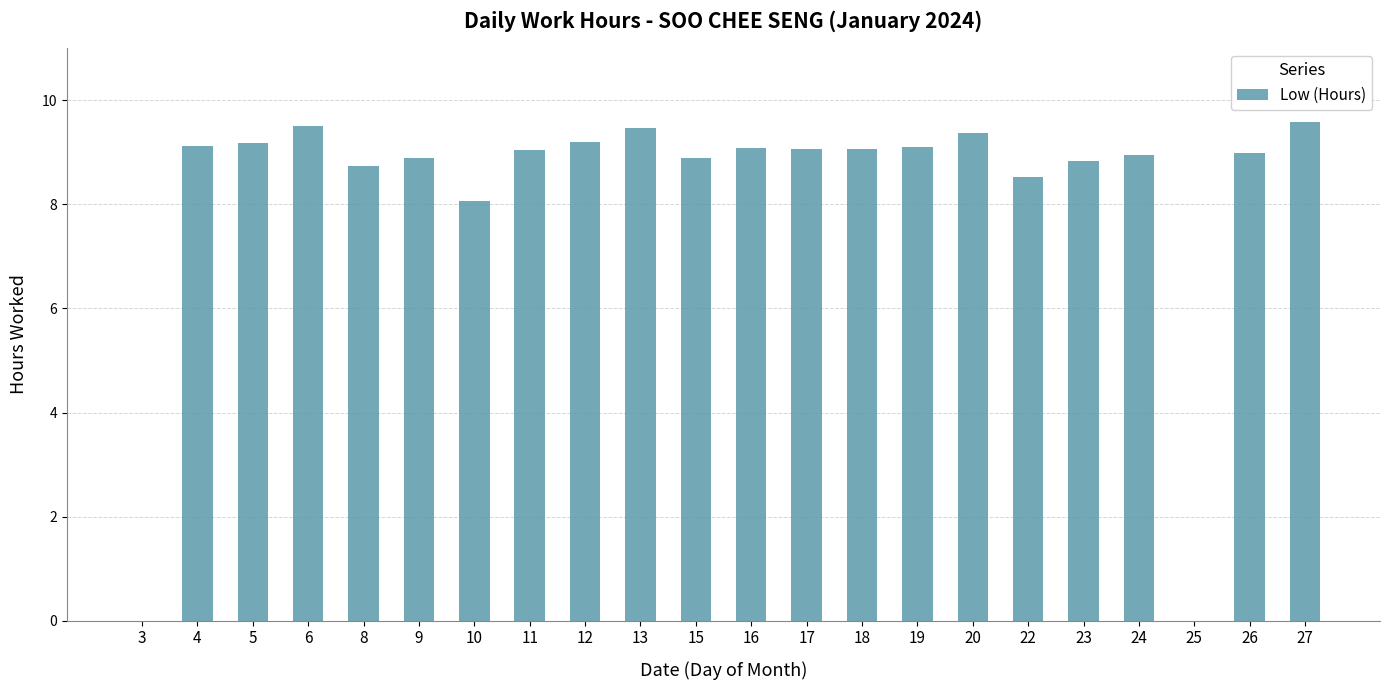

What is the maximum value shown in the chart?

9.6